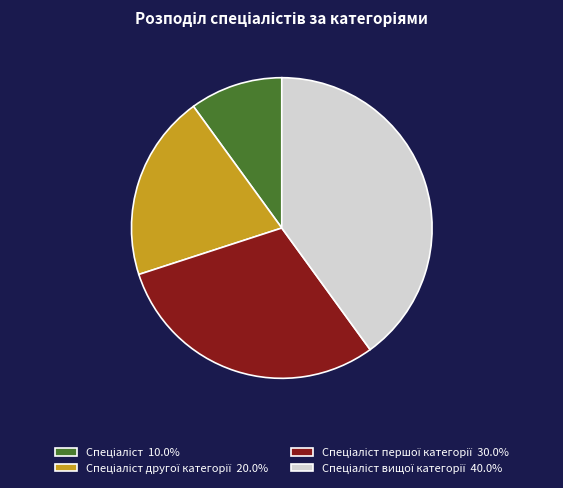

Does any single category account for the majority?

No